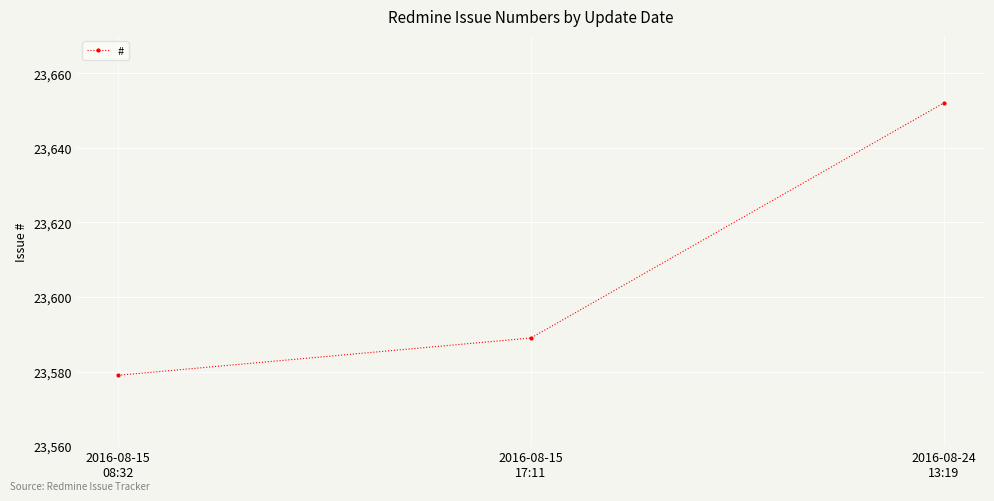

What is the sum of the values at 2016-08-15
17:11 and 2016-08-24
13:19?

47241